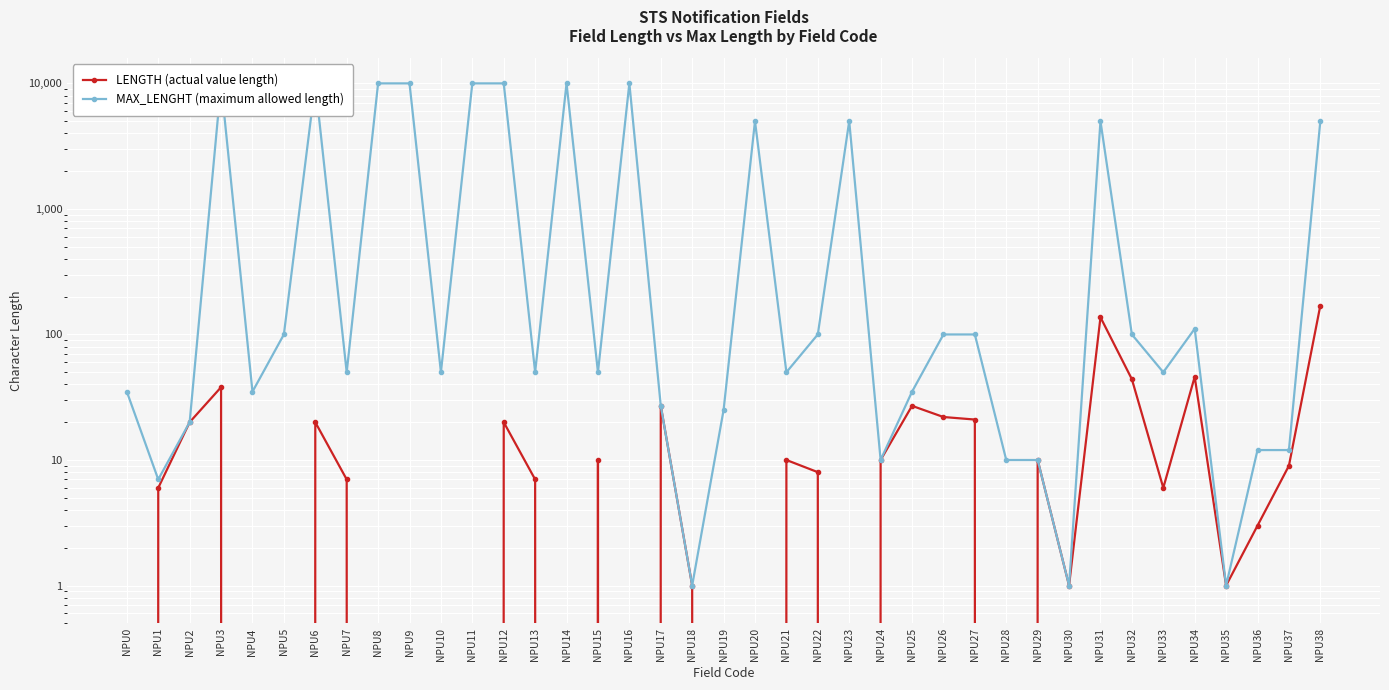

Reading left to right, transcribe all the data shown in this chart.

LENGTH: NPU0=0	NPU1=6	NPU2=20	NPU3=38	NPU4=0	NPU5=0	NPU6=20	NPU7=7	NPU8=0	NPU9=0	NPU10=0	NPU11=0	NPU12=20	NPU13=7	NPU14=0	NPU15=10	NPU16=0	NPU17=27	NPU18=1	NPU19=0	NPU20=0	NPU21=10	NPU22=8	NPU23=0	NPU24=10	NPU25=27	NPU26=22	NPU27=21	NPU28=0	NPU29=10	NPU30=1	NPU31=137	NPU32=44	NPU33=6	NPU34=46	NPU35=1	NPU36=3	NPU37=9	NPU38=170
MAX_LENGHT: NPU0=35	NPU1=7	NPU2=20	NPU3=10000	NPU4=35	NPU5=100	NPU6=10000	NPU7=50	NPU8=10000	NPU9=10000	NPU10=50	NPU11=10000	NPU12=10000	NPU13=50	NPU14=10000	NPU15=50	NPU16=10000	NPU17=27	NPU18=1	NPU19=25	NPU20=5000	NPU21=50	NPU22=100	NPU23=5000	NPU24=10	NPU25=35	NPU26=100	NPU27=100	NPU28=10	NPU29=10	NPU30=1	NPU31=5000	NPU32=100	NPU33=50	NPU34=111	NPU35=1	NPU36=12	NPU37=12	NPU38=5000